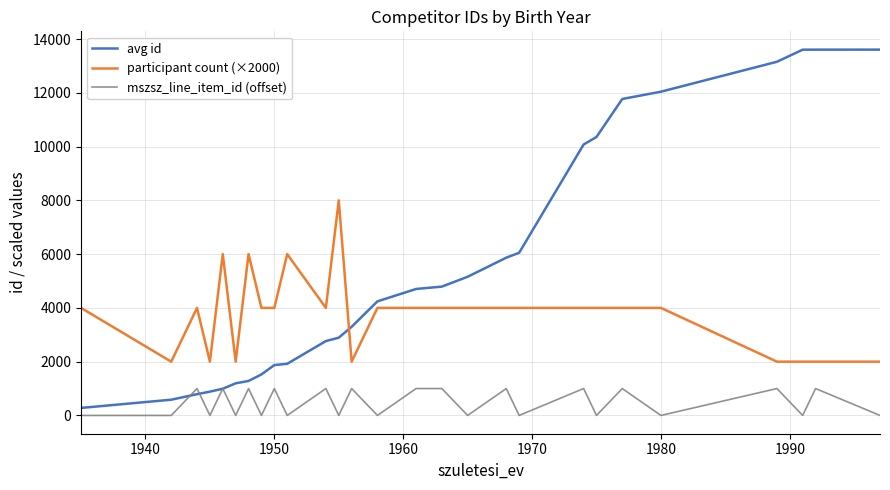

Which series has the largest total across all categories?

avg id